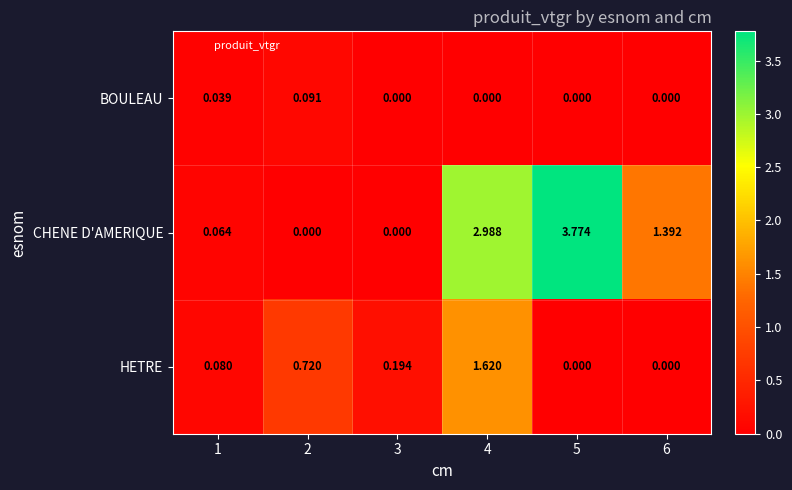

What is the difference between the highest and lowest values at 4?

3.0